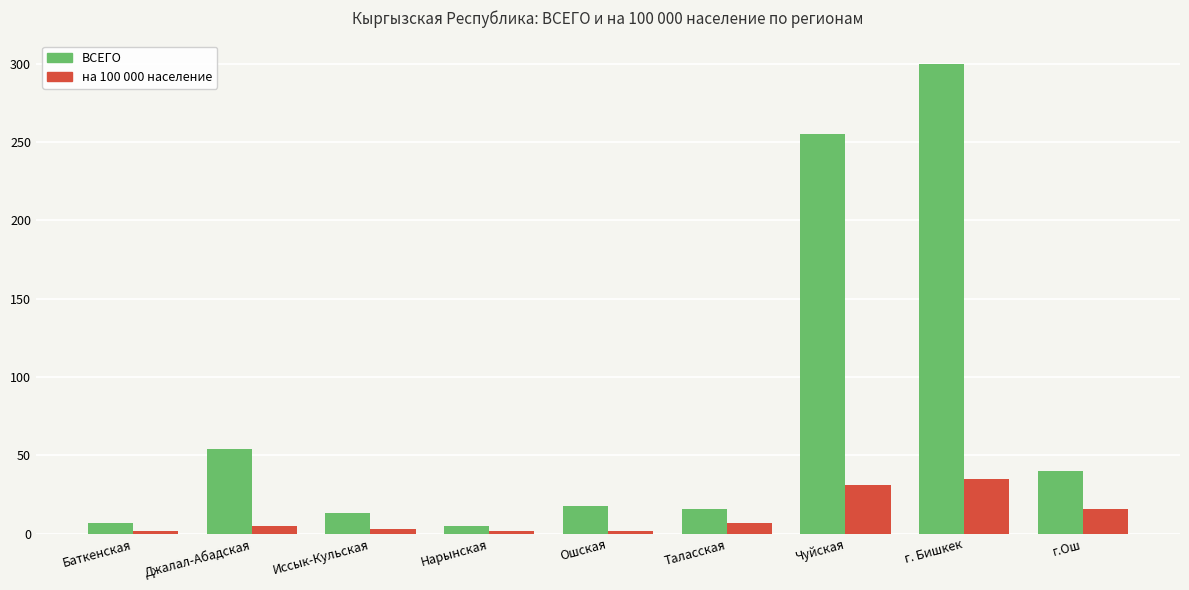

What is the average value of the на 100 000 население series?

11.3